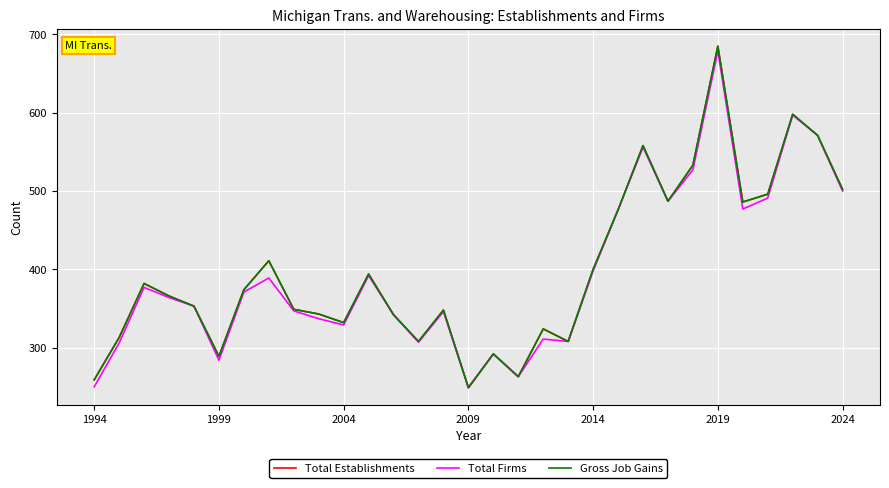

Rank the series by their maximum value, from lowest to highest.

Total Firms, Total Establishments, Gross Job Gains